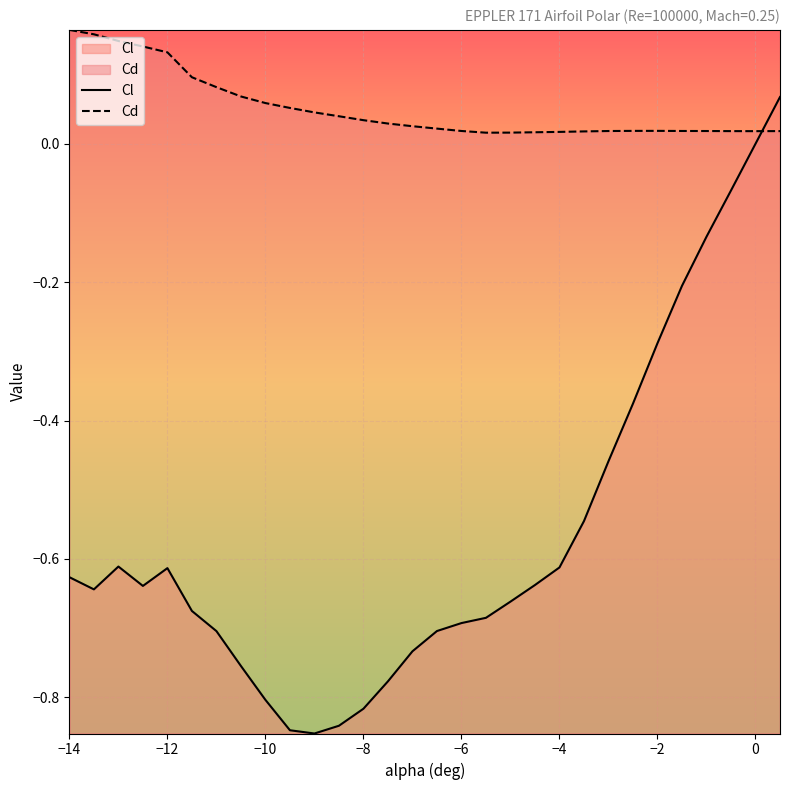

True or false: Cd and Cl intersect in this chart.

True